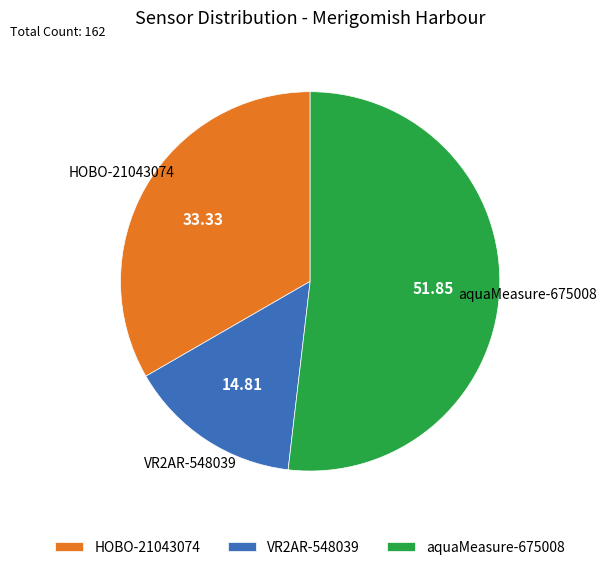

Is the sum of VR2AR-548039 and aquaMeasure-675008 greater than half?

Yes